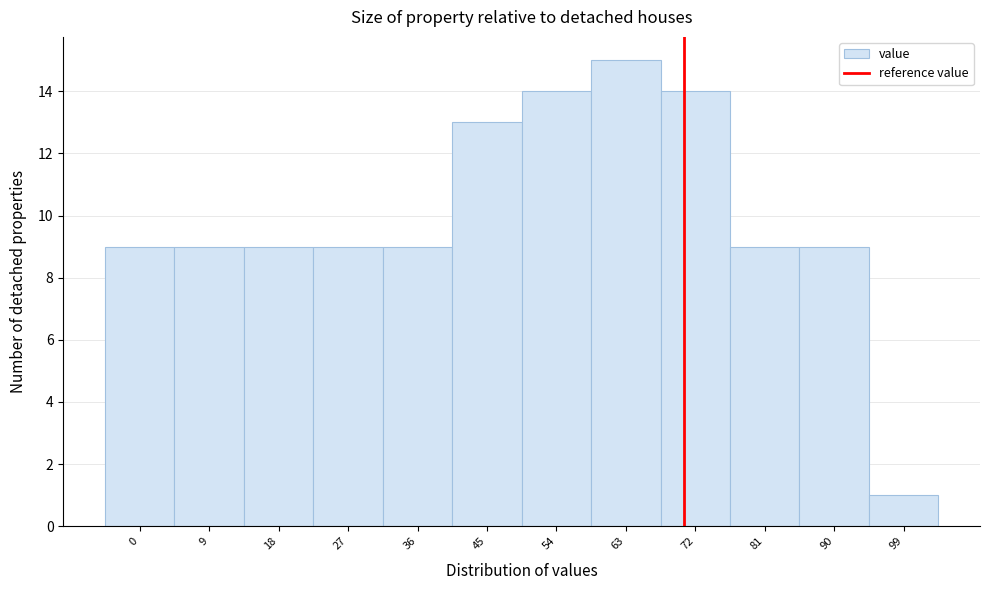

Reading left to right, what are all the values shown in this chart?

0=9	9=9	18=9	27=9	36=9	45=13	54=14	63=15	72=14	81=9	90=9	99=1